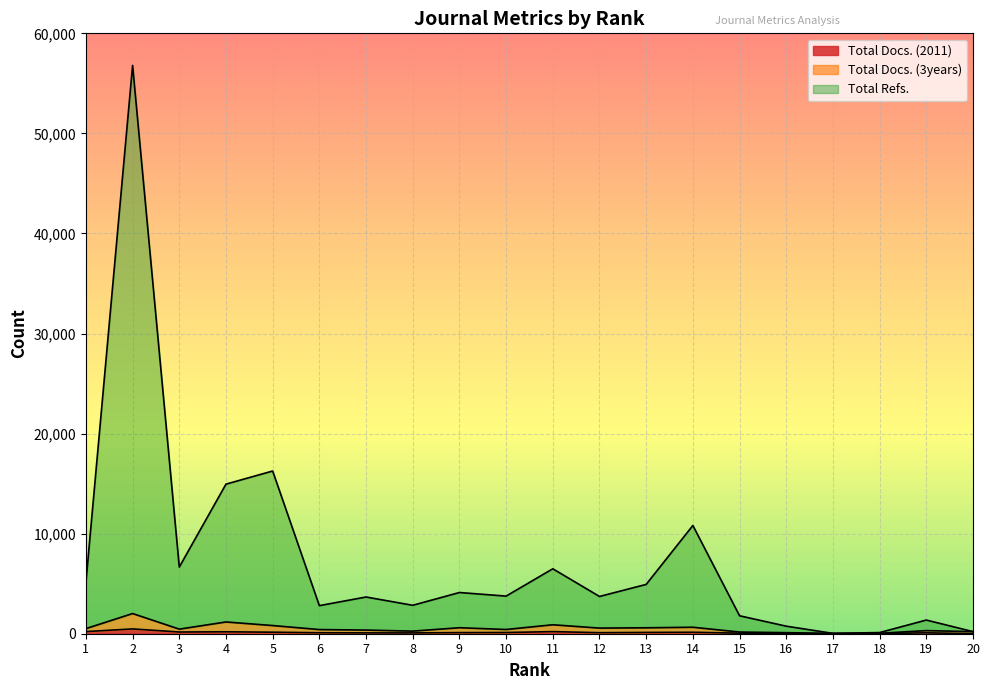

True or false: Total Refs. and Total Docs. (3years) cross at least once.

False